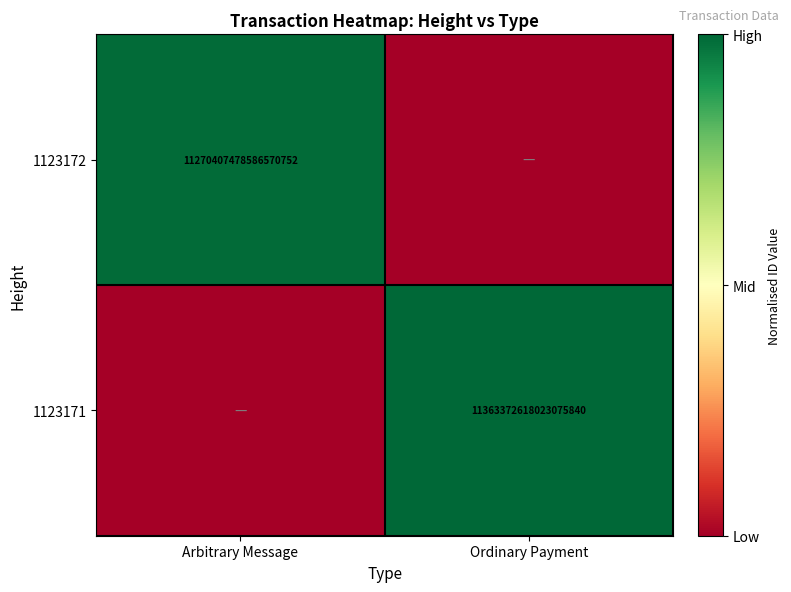

True or false: 1123172 has a value of 11270407478586570752 at Arbitrary Message.

True